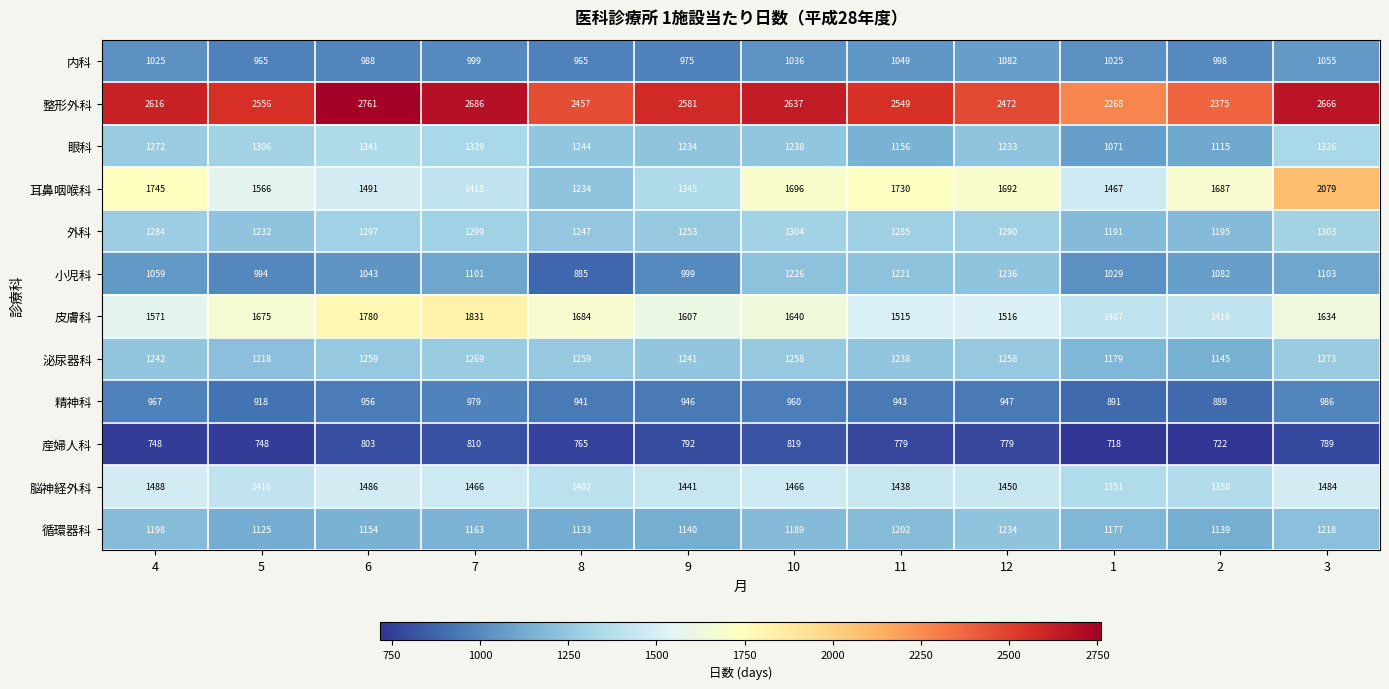

What is the difference between the highest and lowest values at 2?

1653